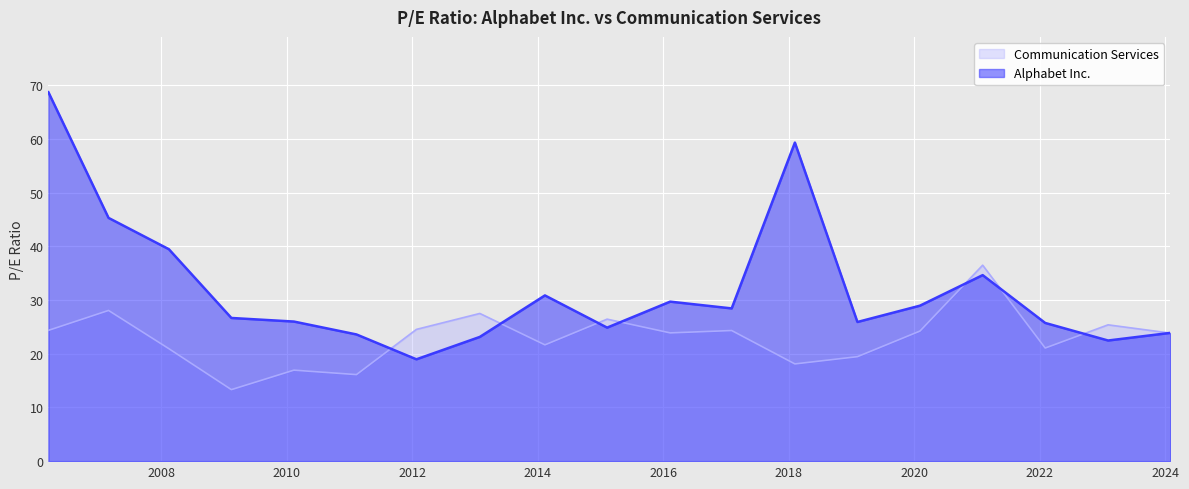

Reading right to left, extract all data points from this chart.

Alphabet Inc.: 2024-01-31=23.9	2023-02-03=22.5	2022-02-02=25.7	2021-02-03=34.6	2020-02-04=29.0	2019-02-05=25.9	2018-02-06=59.3	2017-02-03=28.4	2016-02-11=29.7	2015-02-09=24.9	2014-02-12=30.9	2013-01-29=23.1	2012-01-26=19.0	2011-02-11=23.6	2010-02-12=26.0	2009-02-13=26.7	2008-02-15=39.5	2007-03-01=45.3	2006-03-16=68.7
Communication Services: 2024-01-31=23.9	2023-02-03=25.4	2022-02-02=21.1	2021-02-03=36.5	2020-02-04=24.2	2019-02-05=19.5	2018-02-06=18.1	2017-02-03=24.3	2016-02-11=23.9	2015-02-09=26.4	2014-02-12=21.7	2013-01-29=27.5	2012-01-26=24.5	2011-02-11=16.1	2010-02-12=16.9	2009-02-13=13.3	2008-02-15=20.9	2007-03-01=28.1	2006-03-16=24.4